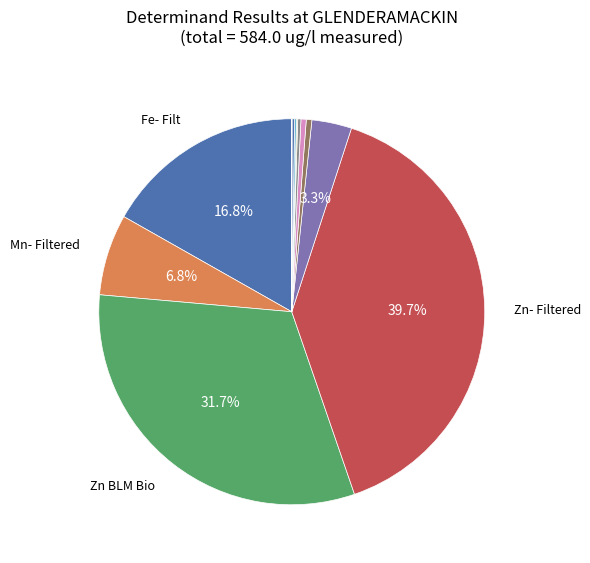

What is the largest slice in the pie chart?

Zn- Filtered